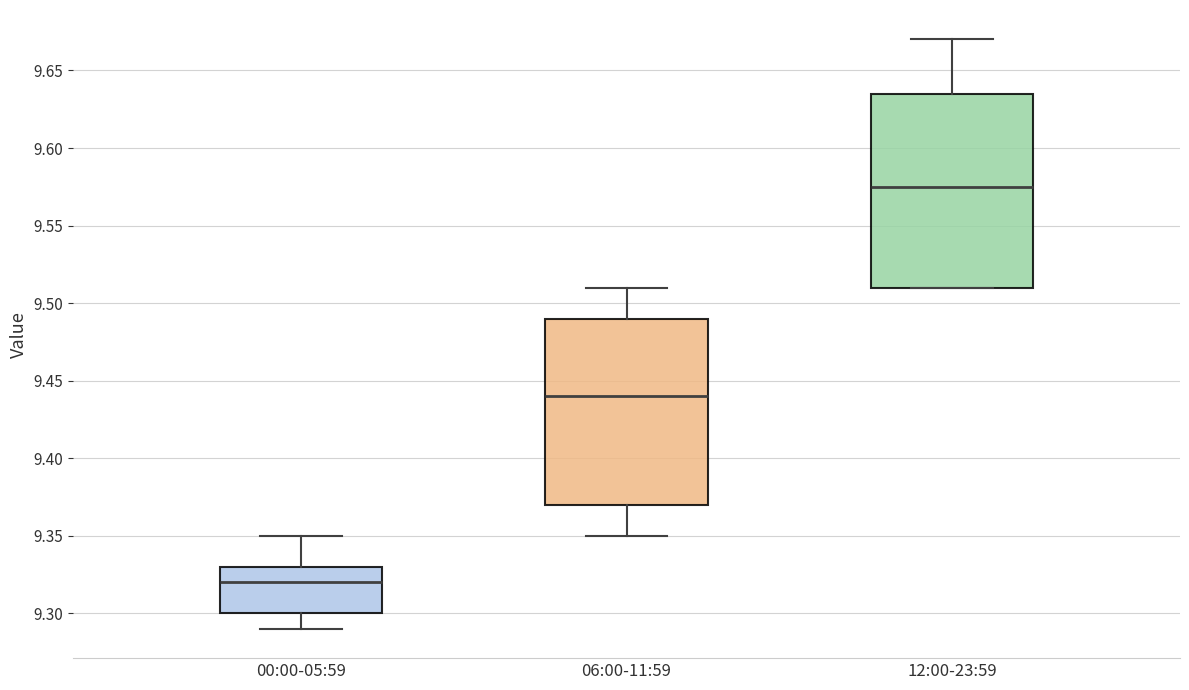

Which box has the highest median line?

12:00-23:59